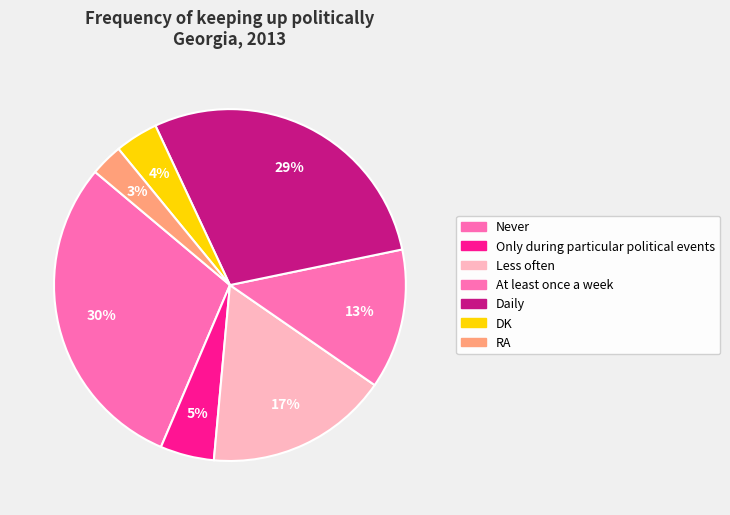

Is there a majority slice in this chart?

No